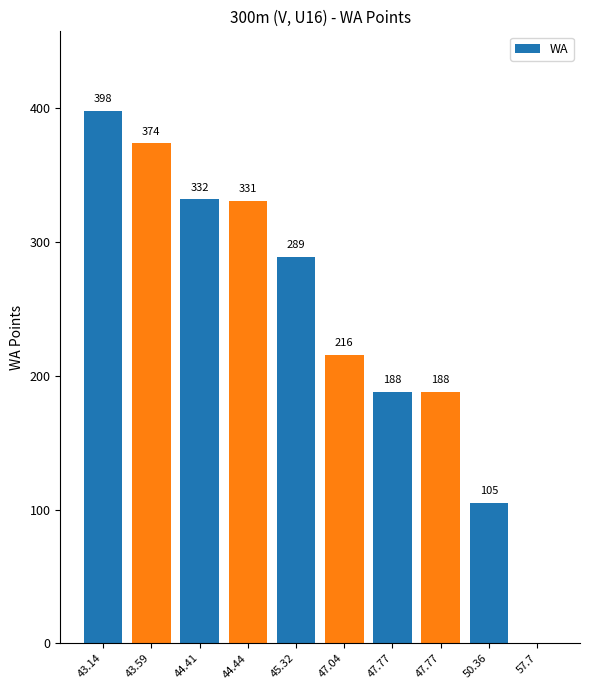

Between 47.77 and 57.7, which is larger?

47.77